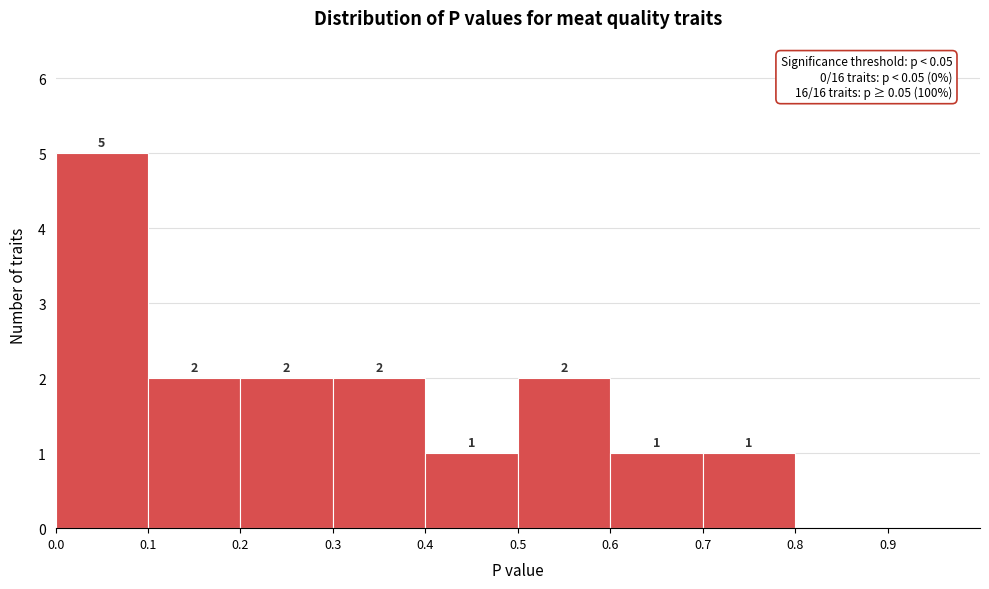

Which range on the x-axis has the tallest bar?

0.0 to 0.1